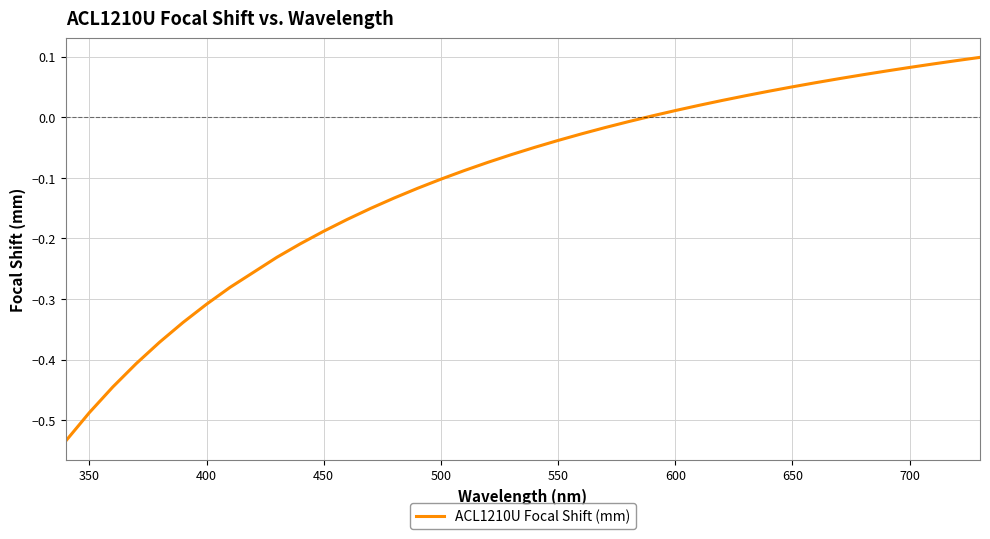

What is the difference between the maximum and minimum values?

0.6